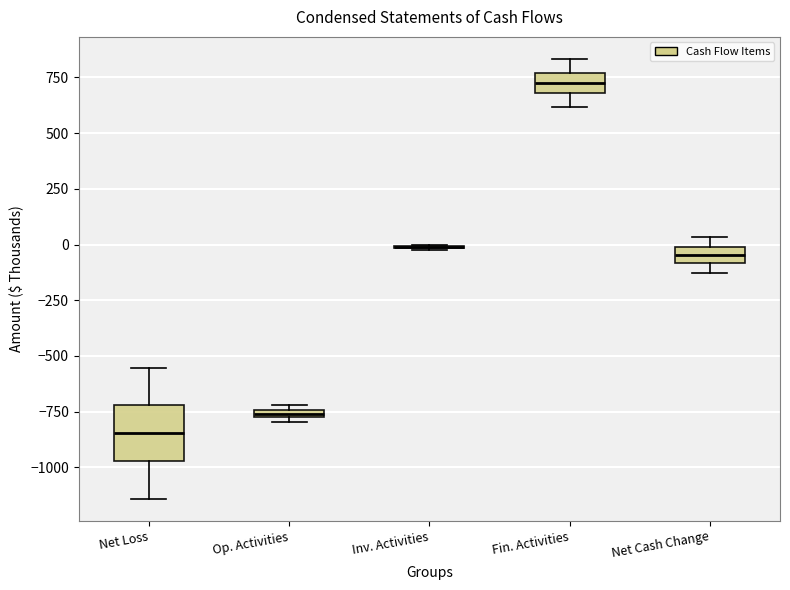

Where is the lower edge of the box for Op. Activities on the y-axis? The values are not printed on the chart, so give them approximately, as read against the axis.

-800